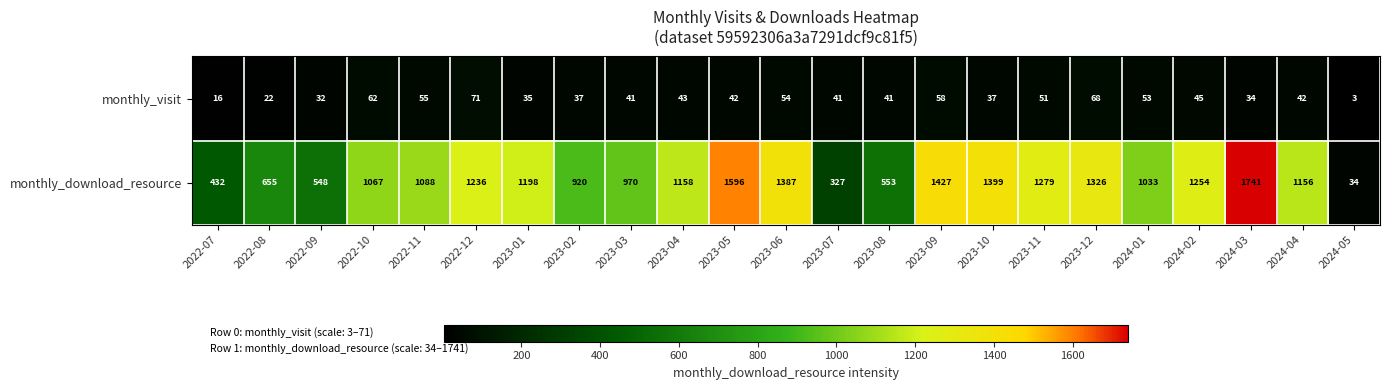

Rank the series by their maximum value, from highest to lowest.

monthly_download_resource, monthly_visit